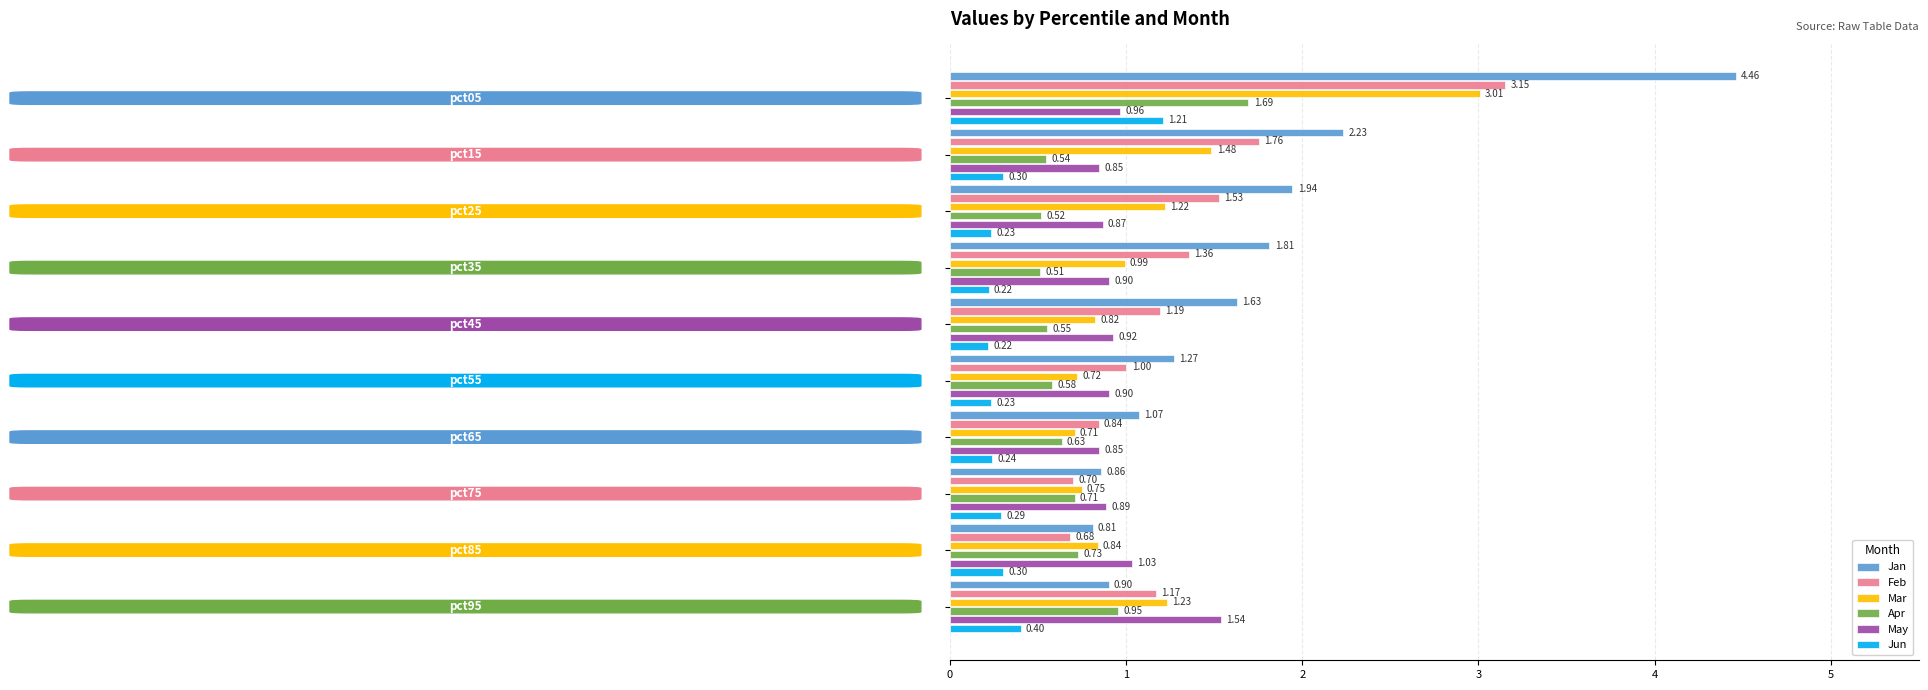

How many categories are shown in the chart?

10